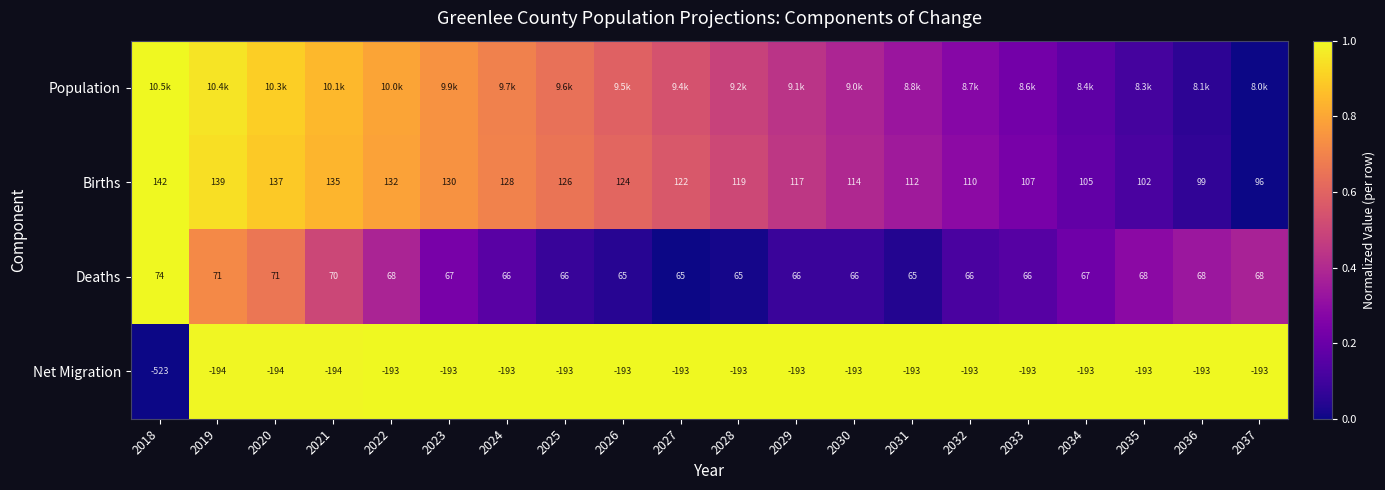

Rank the series by their maximum value, from highest to lowest.

Population, Births, Deaths, Net Migration